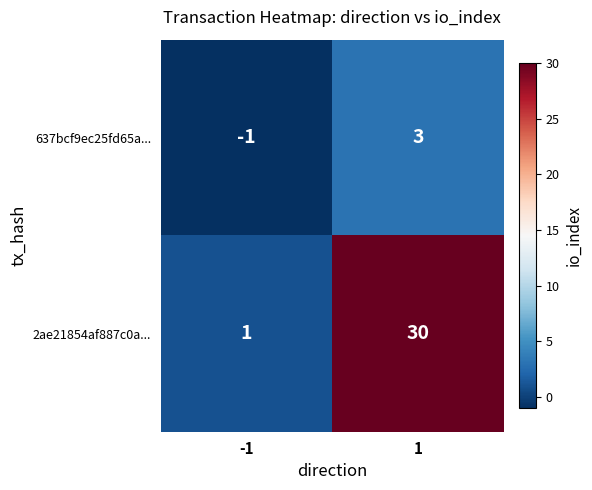

Reading left to right, transcribe all the data shown in this chart.

637bcf9ec25fd65a...: -1=-1	1=3
2ae21854af887c0a...: -1=1	1=30